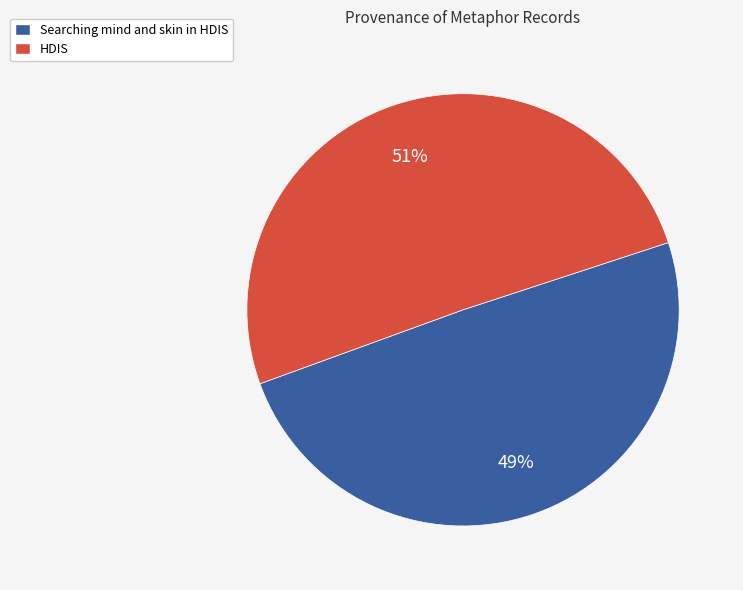

What is the largest slice in the pie chart?

HDIS